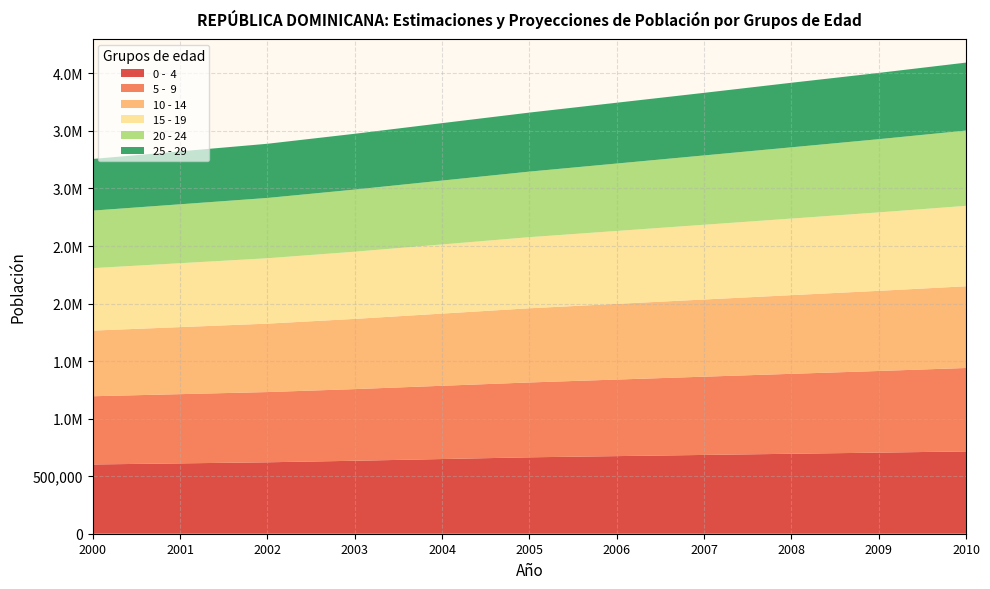

Reading right to left, extract all data points from this chart.

0 -  4: 2010=715189	2009=704644	2008=694734	2007=684642	2006=674361	2005=663898	2004=648938	2003=633973	2002=620687	2001=611272	2000=601846
5 -  9: 2010=725004	2009=709444	2008=694712	2007=679980	2006=665233	2005=650490	2004=636584	2003=622645	2002=610258	2001=601522	2000=592761
10 - 14: 2010=710034	2009=696371	2008=683482	2007=670557	2006=657582	2005=644584	2004=627209	2003=610023	2002=594455	2001=582372	2000=570397
15 - 19: 2010=698875	2009=681722	2008=665541	2007=649521	2006=633655	2005=617949	2004=600791	2003=583859	2002=568269	2001=555454	2000=542786
20 - 24: 2010=653951	2009=636014	2008=619056	2007=602327	2006=585817	2005=569535	2004=555076	2003=539891	2002=523824	2001=511905	2000=499870
25 - 29: 2010=590653	2009=575893	2008=560996	2007=543871	2006=528418	2005=512914	2004=498997	2003=484770	2002=470921	2001=459920	2000=448746